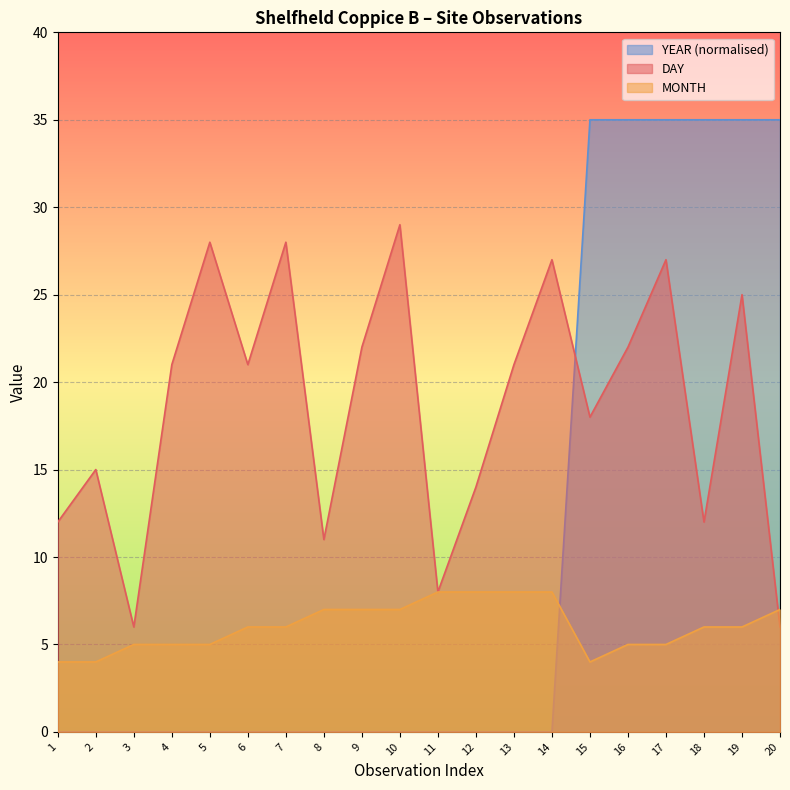

True or false: DAY and YEAR cross at least once.

True